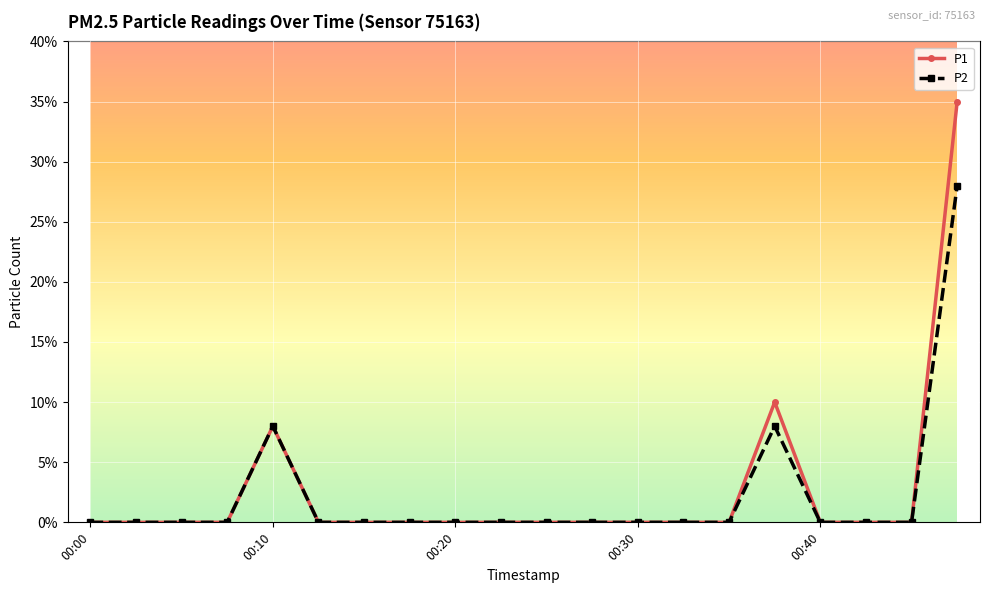

Does the chart display data point markers on the line(s)?

Yes